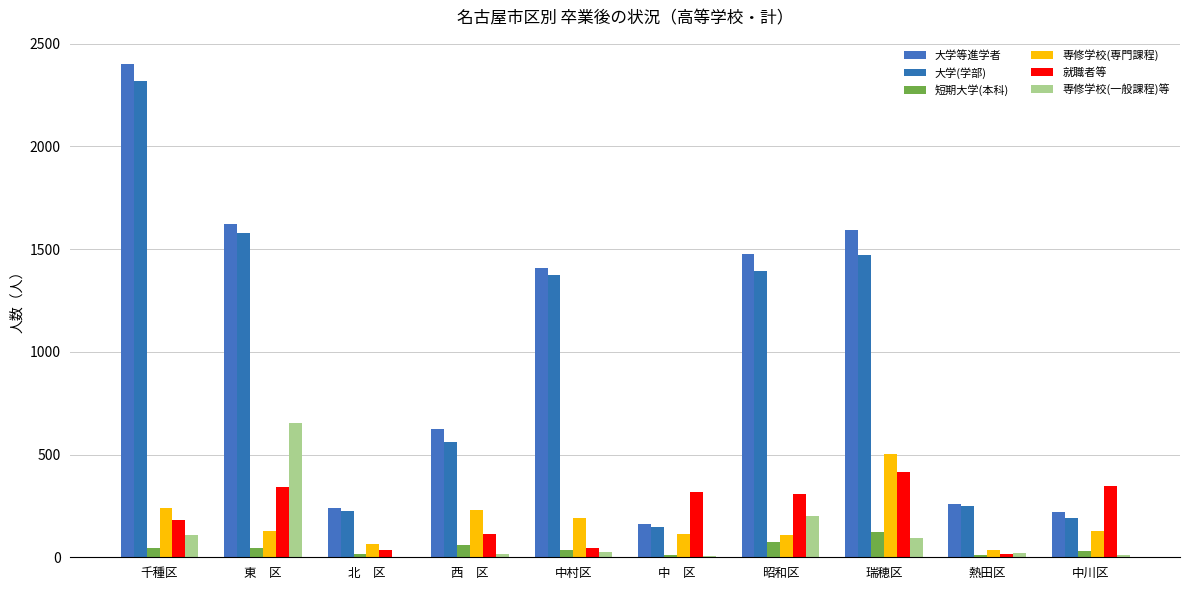

The 専修学校(一般課程)等 series shows 200 at 昭和区. True or false?

True